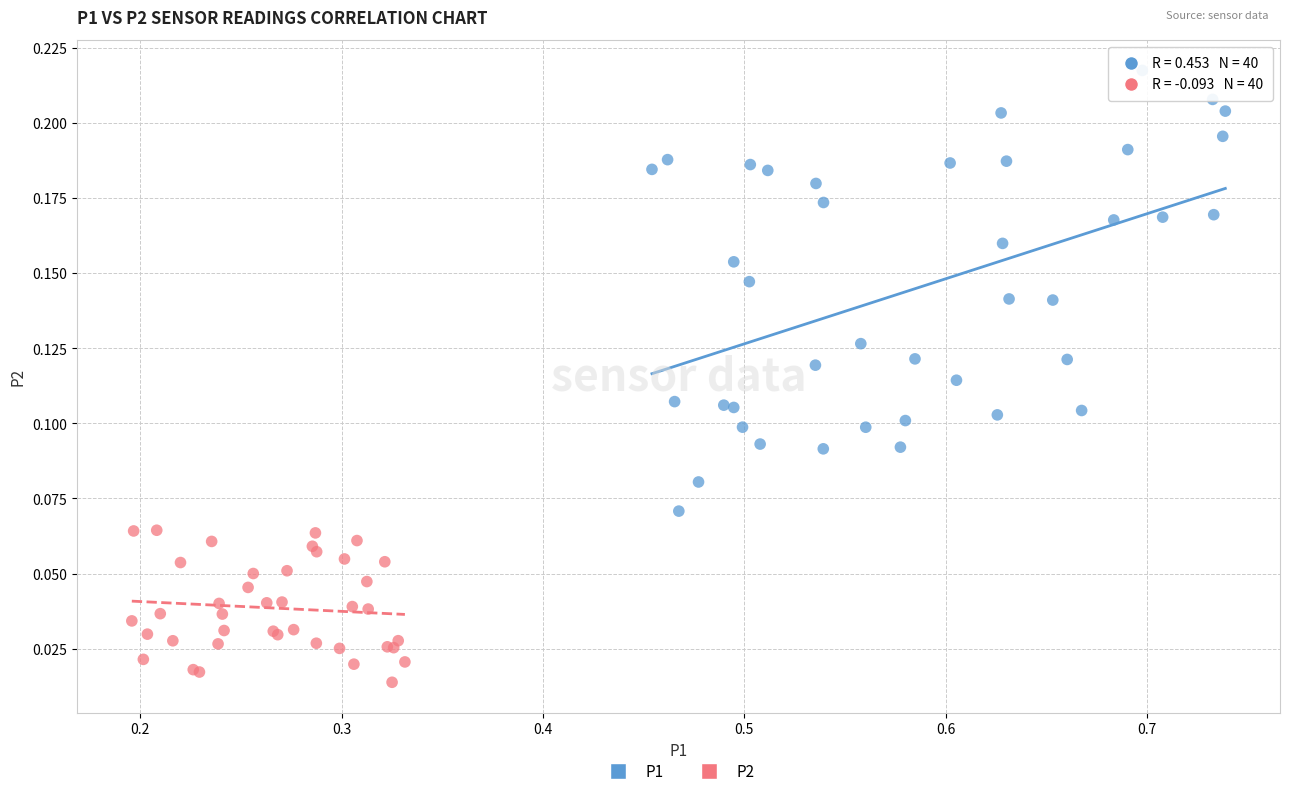

Which series reaches the minimum Y coordinate?

P2